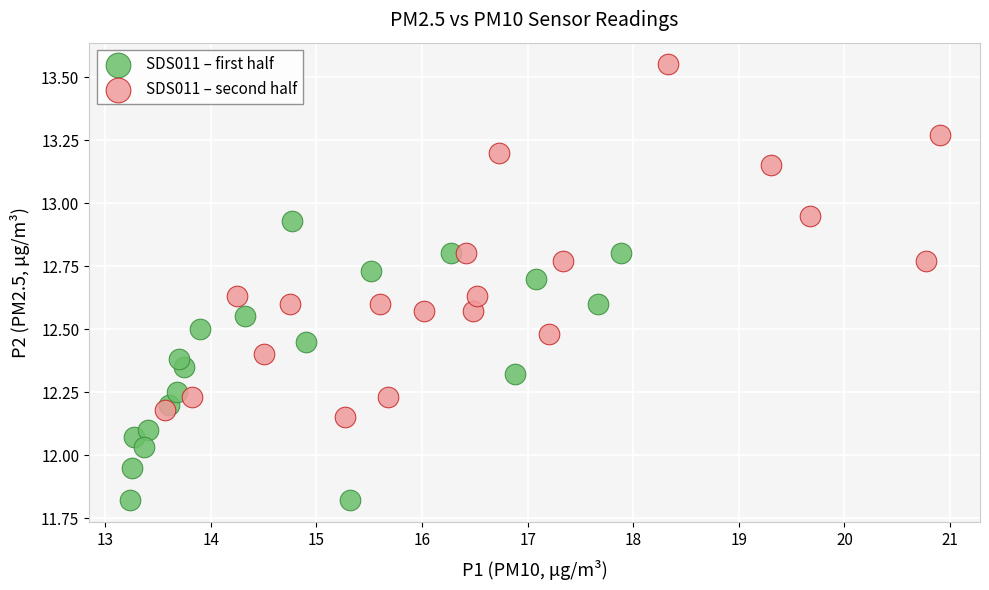

Which series contains the highest Y value?

SDS011 – second half